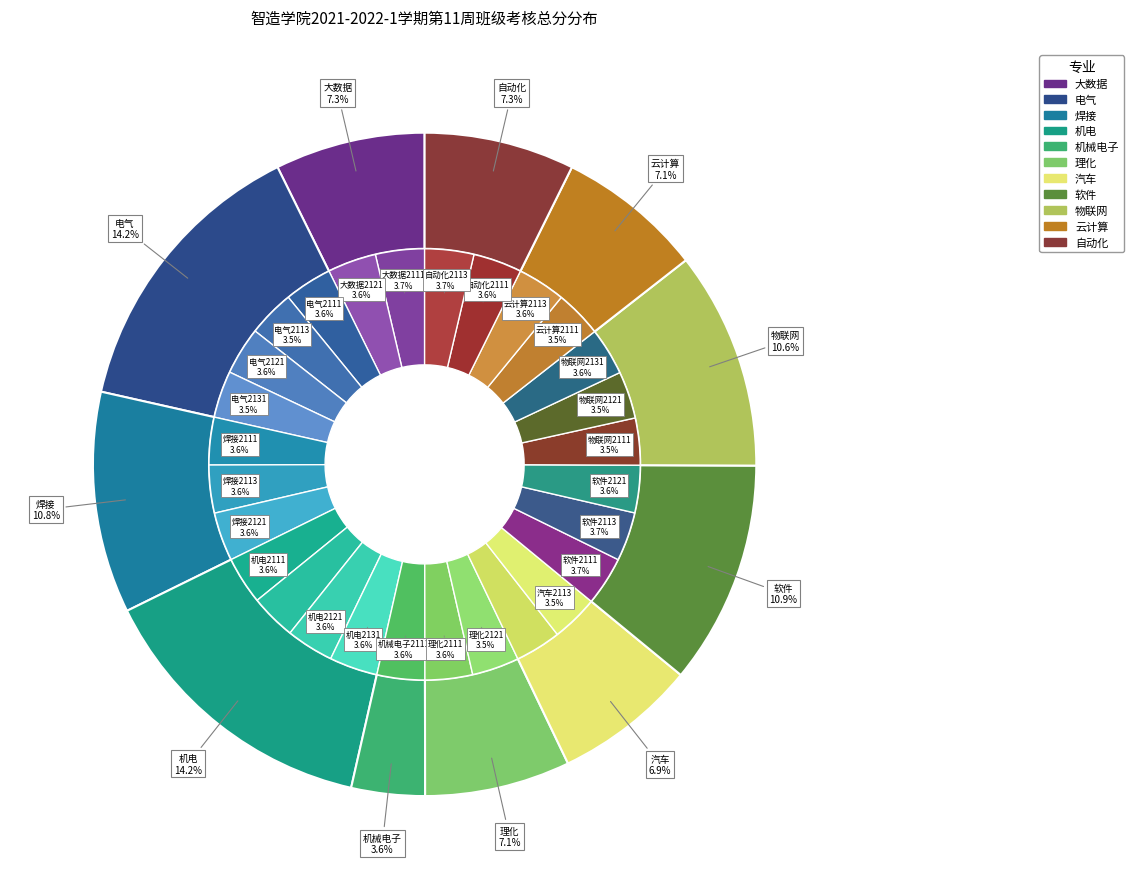

To the nearest percent, what portion does 云计算2113 represent?

4%